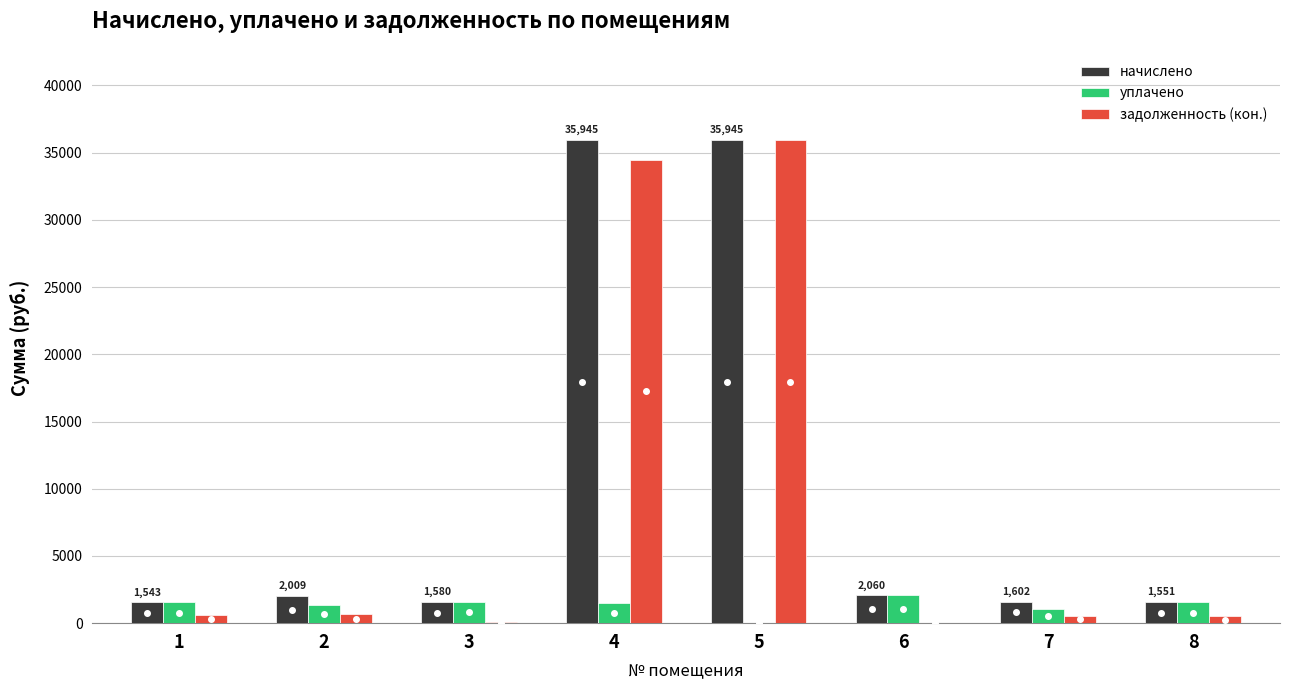

What is the highest value of the задолженность (кон.) series?

35945.0